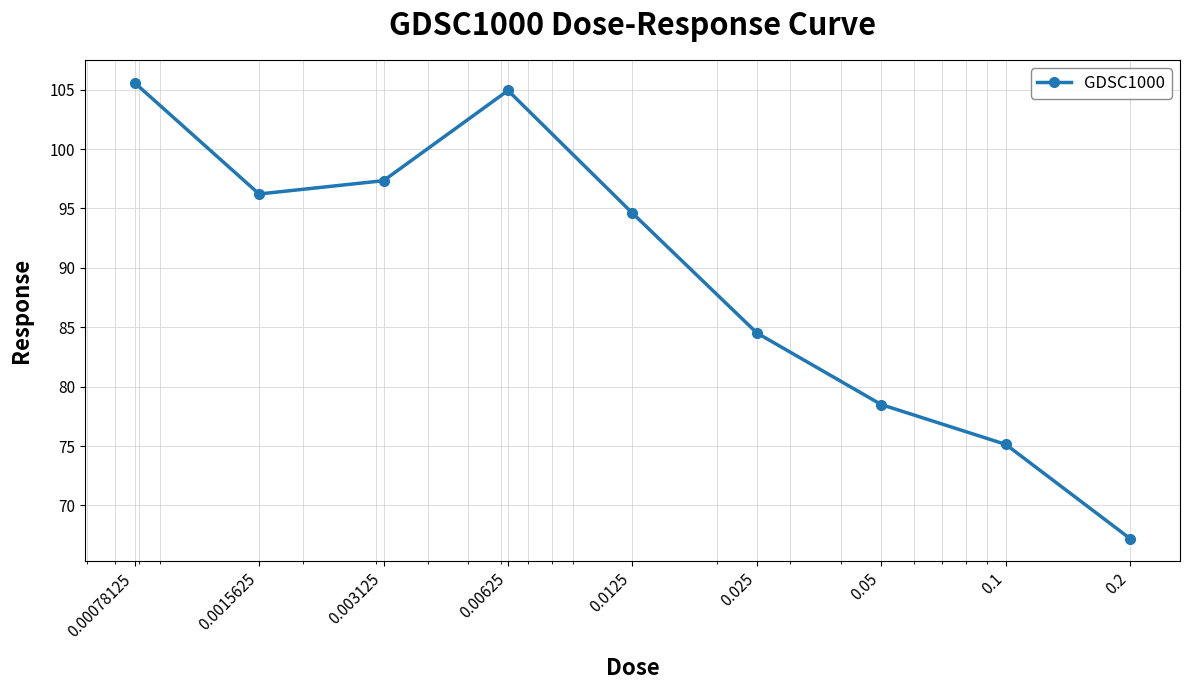

What is the value of the 5th point from the left?

94.6